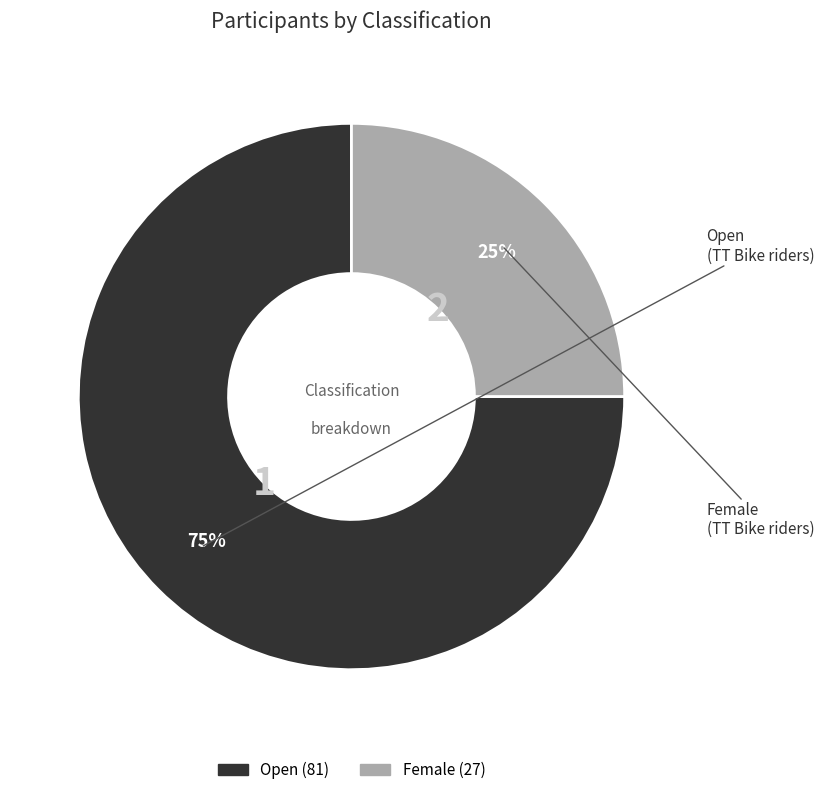

What is the ratio of the value at Female to the value at Open?

0.3